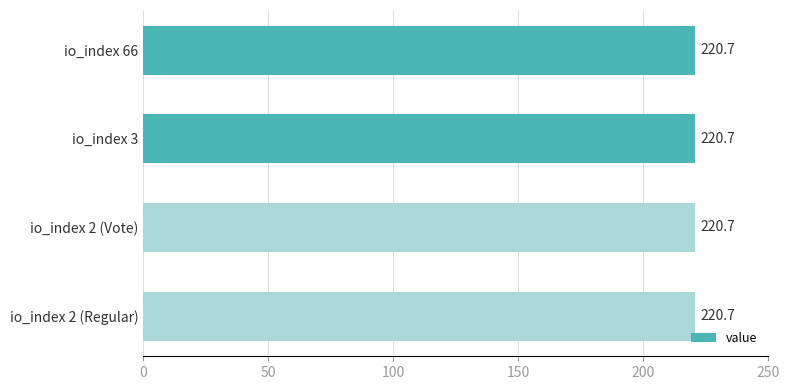

The value at io_index 3 is 305.5. True or false?

False